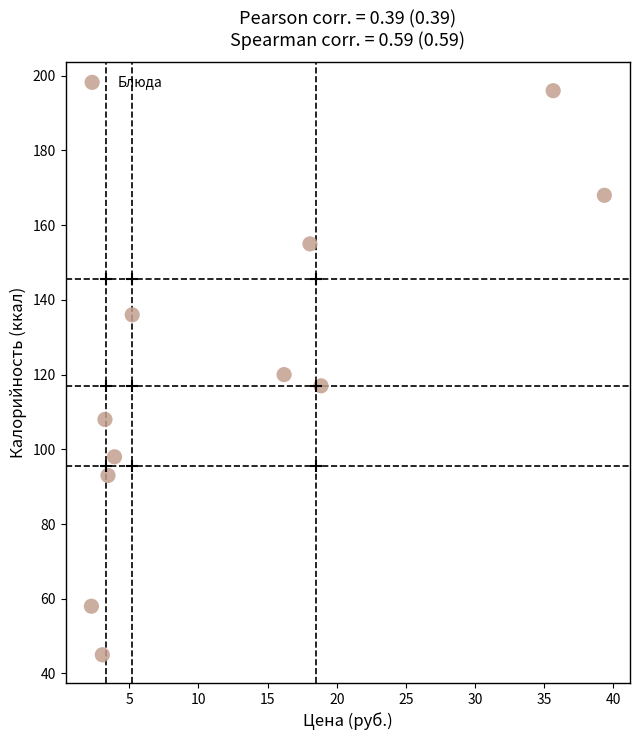

What is the range of Y values (max minus min)?

151